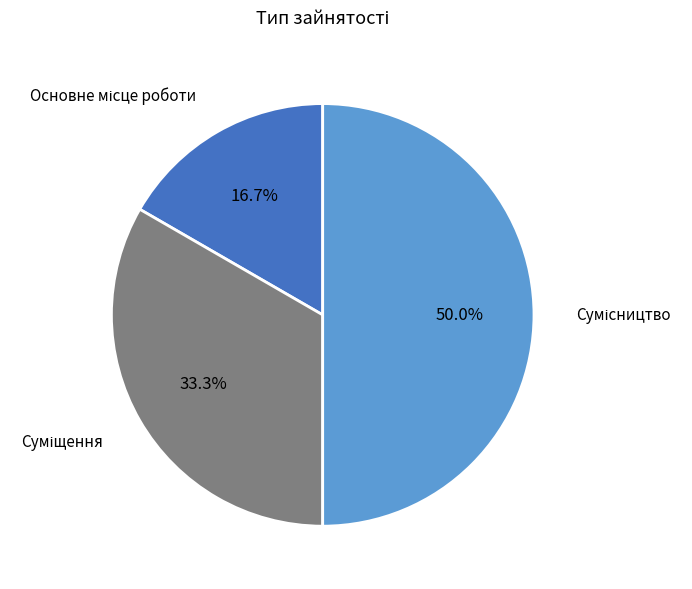

Rank the categories by value from highest to lowest.

Сумісництво, Суміщення, Основне місце роботи